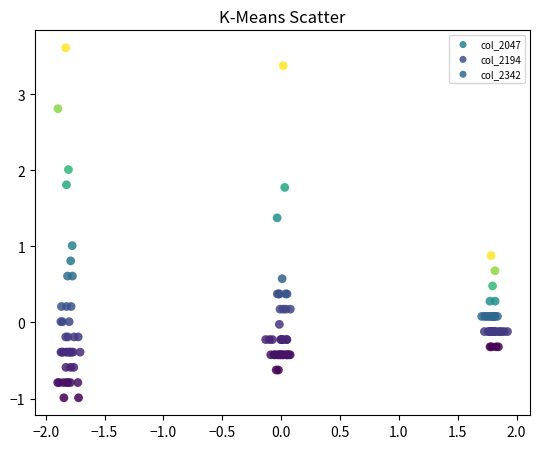

Which series has the largest Y range (max minus min)?

col_2047